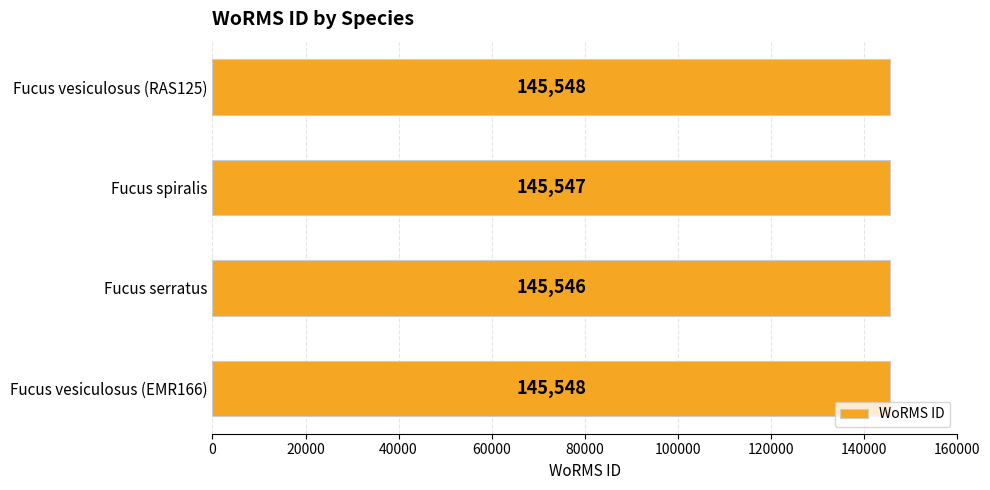

Count the values in the range 145547 to 145548.

3